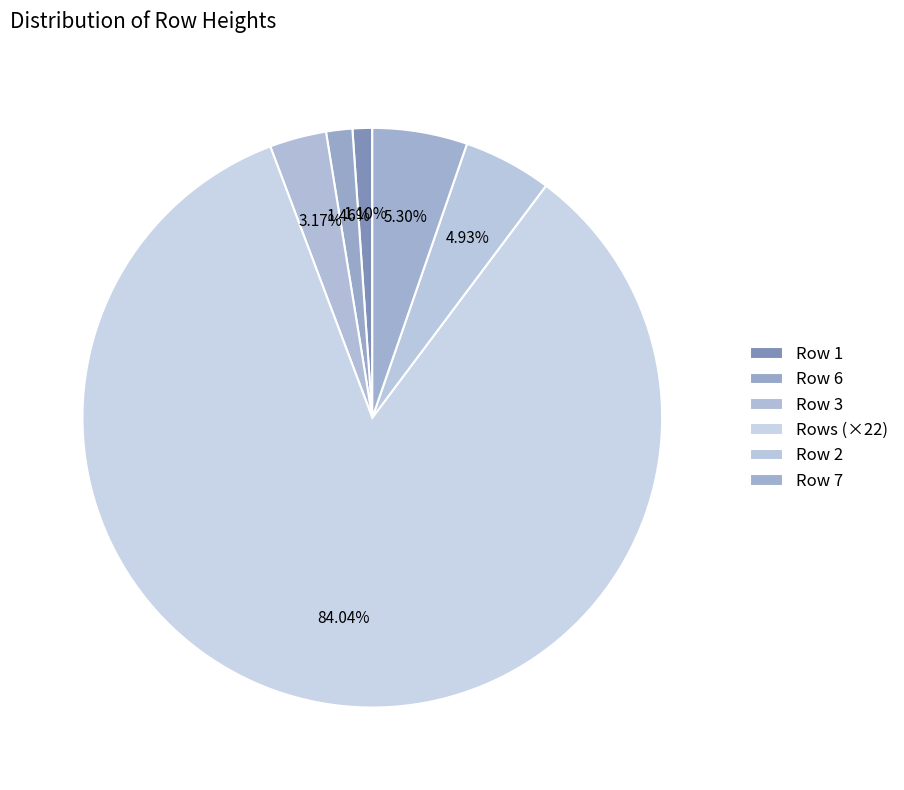

Which category has the smallest portion of the pie?

1